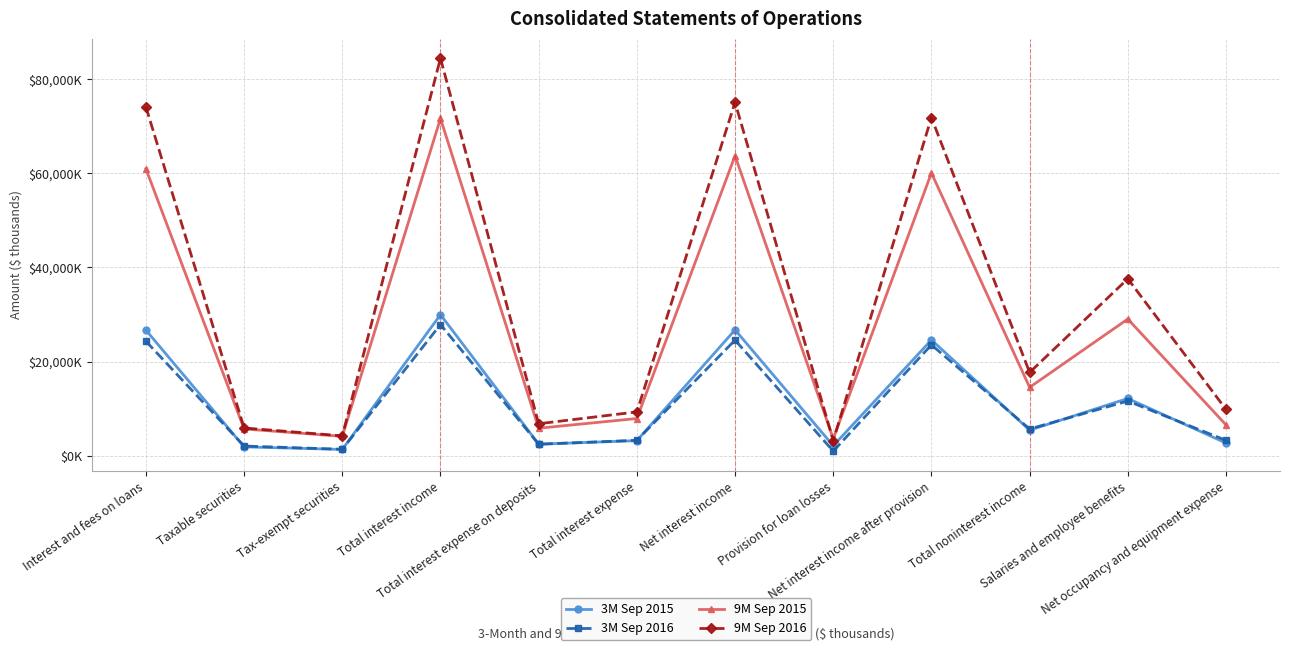

Reading left to right, extract all data points from this chart.

3M Sep 2015: Interest and fees on loans=26697	Taxable securities=1914	Tax-exempt securities=1365	Total interest income=29989	Total interest expense on deposits=2485	Total interest expense=3230	Net interest income=26759	Provision for loan losses=2141	Net interest income after provision=24618	Total noninterest income=5460	Salaries and employee benefits=12191	Net occupancy and equipment expense=2719
3M Sep 2016: Interest and fees on loans=24343	Taxable securities=2088	Tax-exempt securities=1394	Total interest income=27891	Total interest expense on deposits=2474	Total interest expense=3310	Net interest income=24581	Provision for loan losses=1005	Net interest income after provision=23576	Total noninterest income=5714	Salaries and employee benefits=11641	Net occupancy and equipment expense=3293
9M Sep 2015: Interest and fees on loans=60959	Taxable securities=5721	Tax-exempt securities=4149	Total interest income=71656	Total interest expense on deposits=5872	Total interest expense=7932	Net interest income=63724	Provision for loan losses=3642	Net interest income after provision=60082	Total noninterest income=14555	Salaries and employee benefits=29054	Net occupancy and equipment expense=6585
9M Sep 2016: Interest and fees on loans=74094	Taxable securities=5924	Tax-exempt securities=4251	Total interest income=84414	Total interest expense on deposits=6822	Total interest expense=9338	Net interest income=75076	Provision for loan losses=3241	Net interest income after provision=71835	Total noninterest income=17714	Salaries and employee benefits=37607	Net occupancy and equipment expense=9870